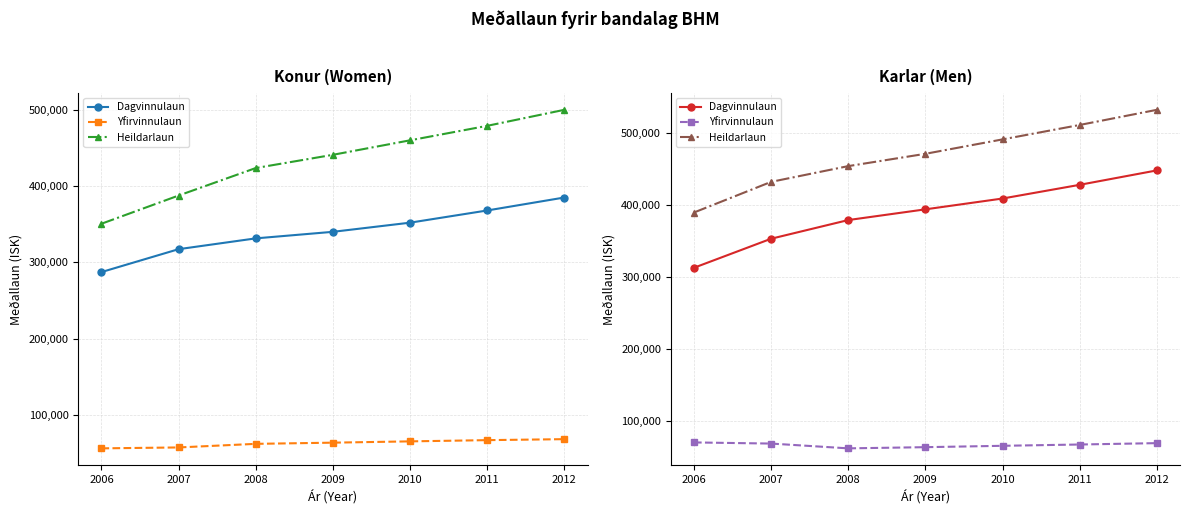

At which category is the sum across all series the highest?

2012